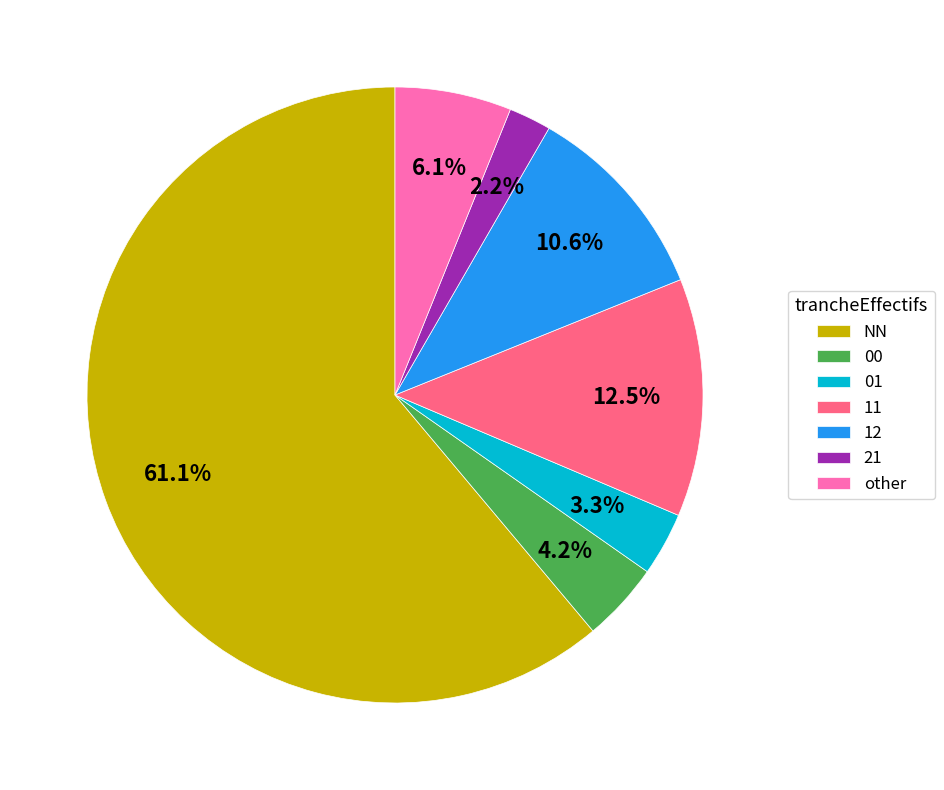

What is the majority slice?

NN